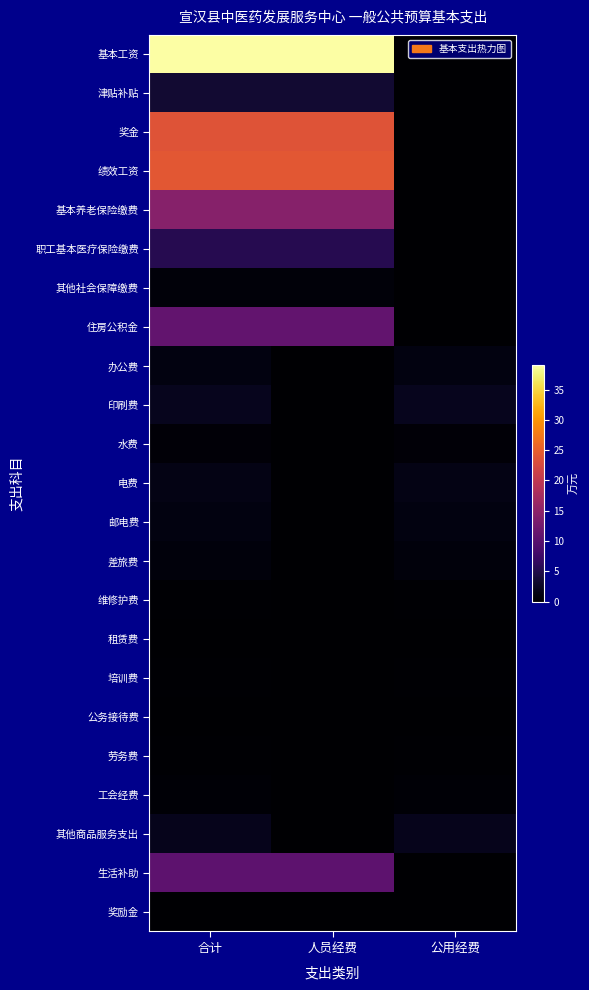

Which series has the largest total across all categories?

基本工资